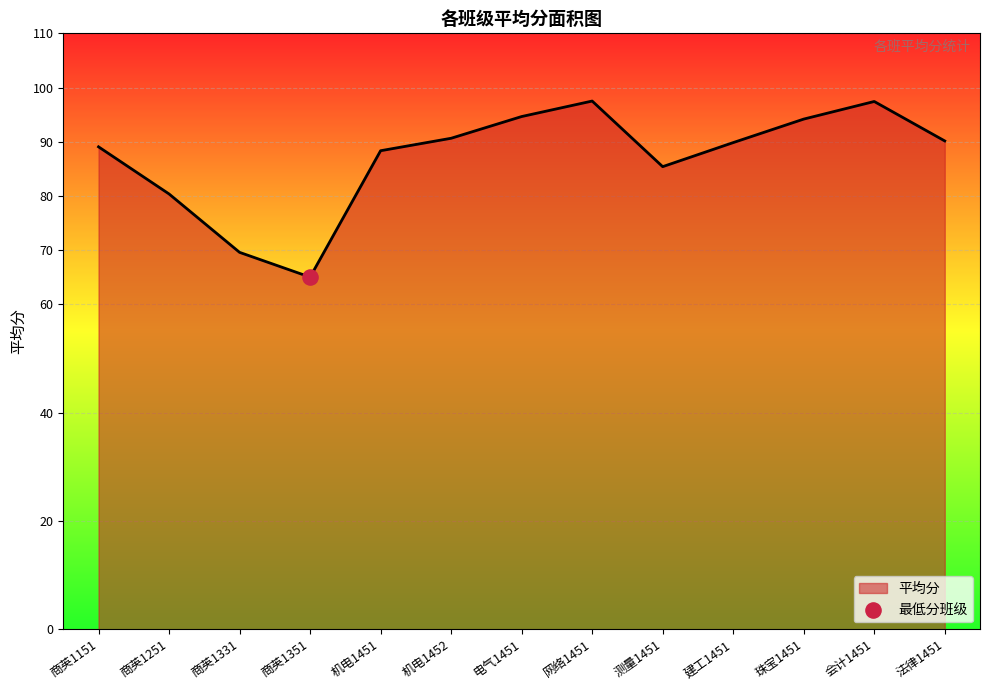

What is the change in value from 珠宝1451 to 法律1451?

-4.0